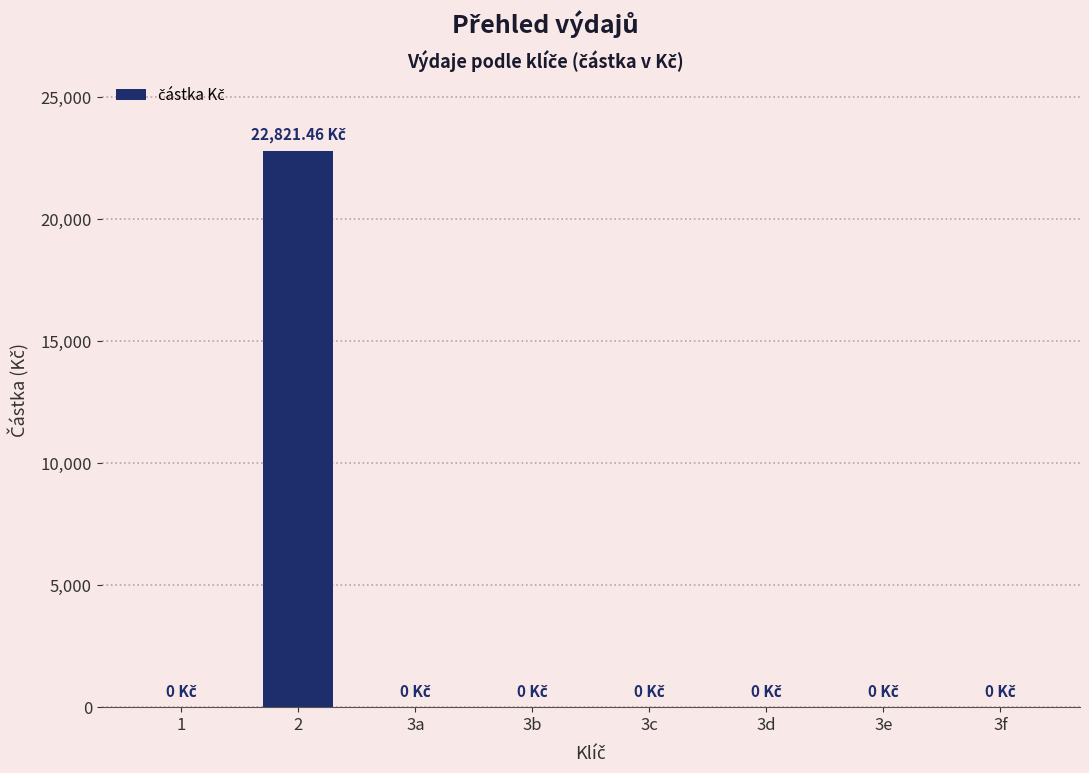

What is the sum of all values?

22821.5